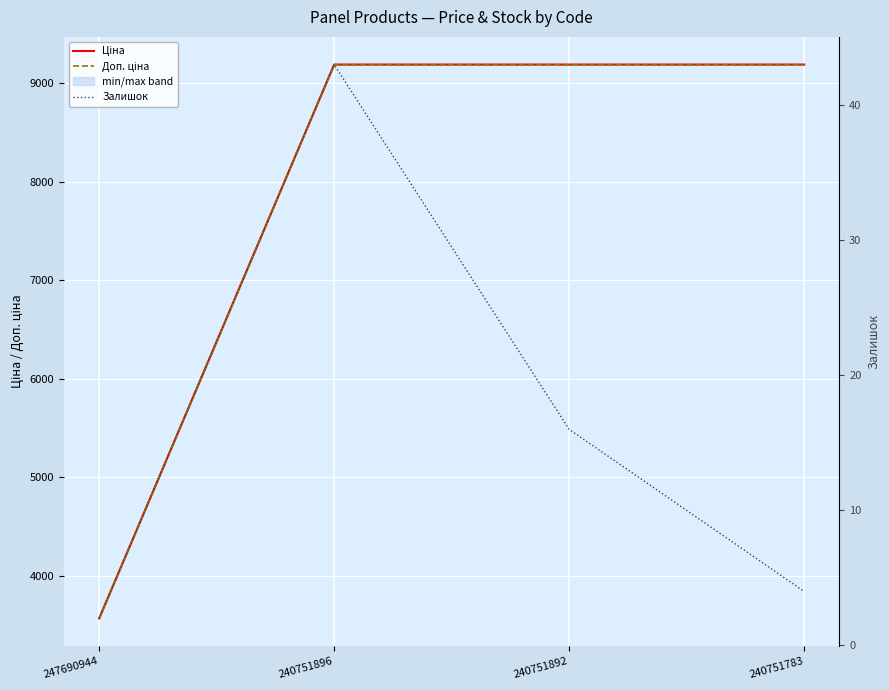

Reading left to right, extract all data points from this chart.

Ціна: 247690944=3569.6	240751896=9185.9	240751892=9185.9	240751783=9185.9
Доп. ціна: 247690944=3569.6	240751896=9185.9	240751892=9185.9	240751783=9185.9
Залишок: 247690944=2.0	240751896=43.0	240751892=16.0	240751783=4.0